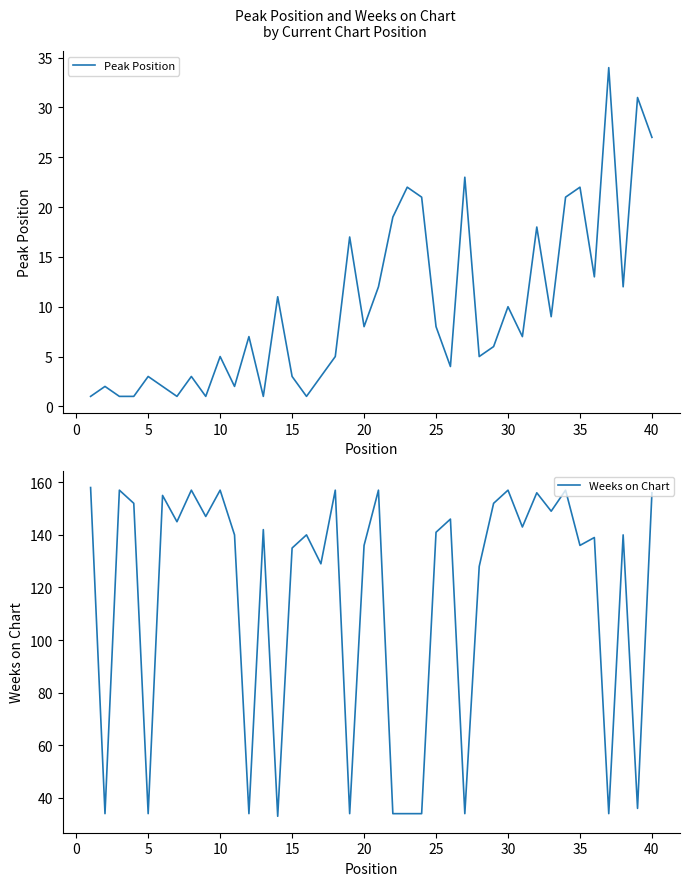

The Peak Position series shows 1 at 5. True or false?

False